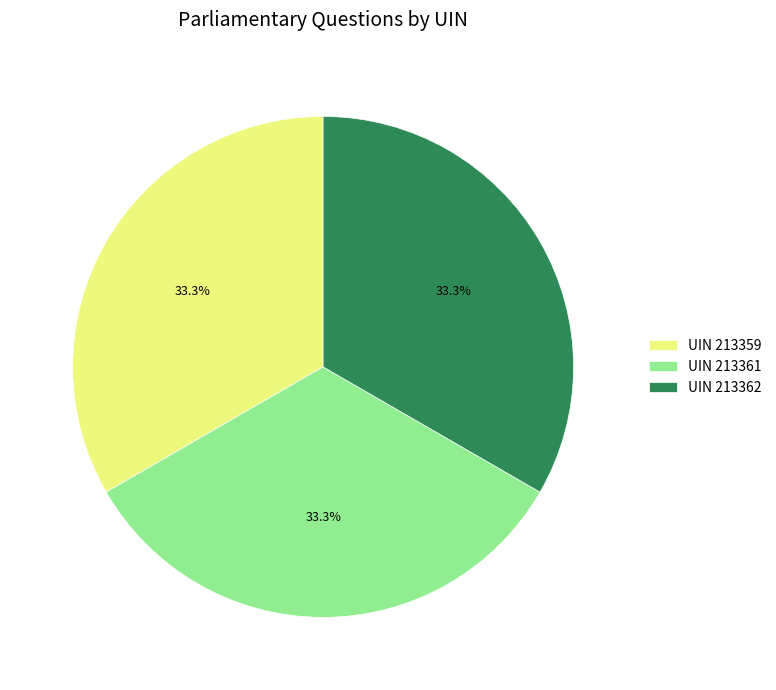

Count the number of slices in the pie.

3